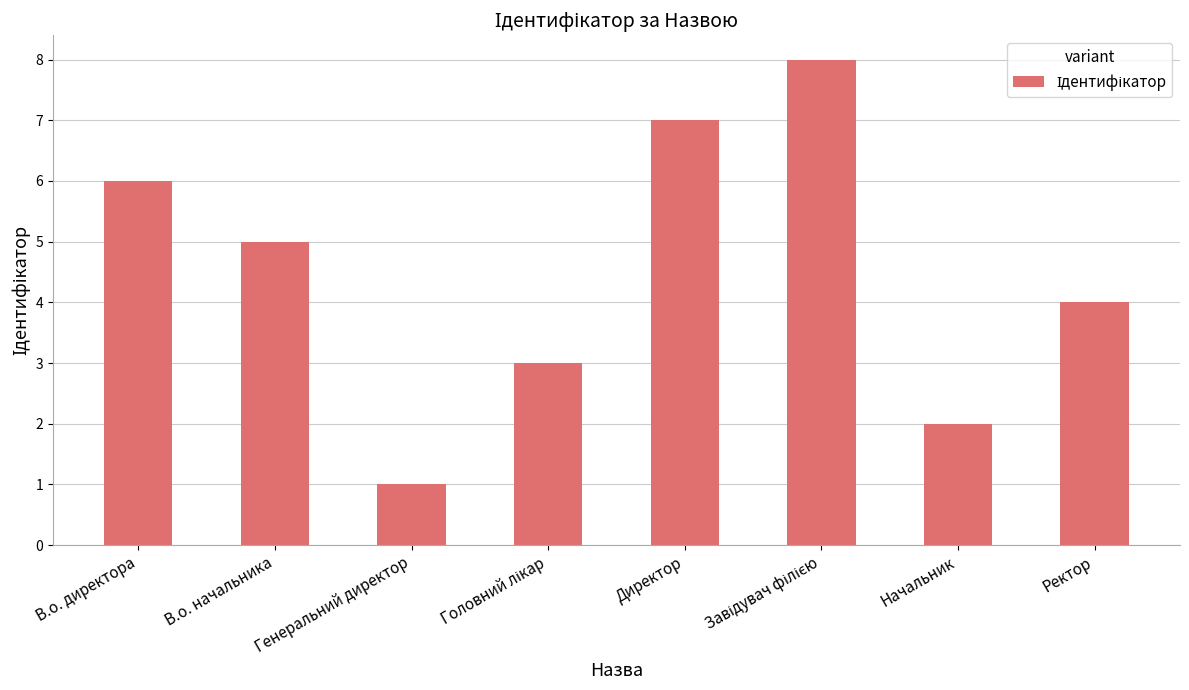

The chart shows a value of 2 at Директор. True or false?

False